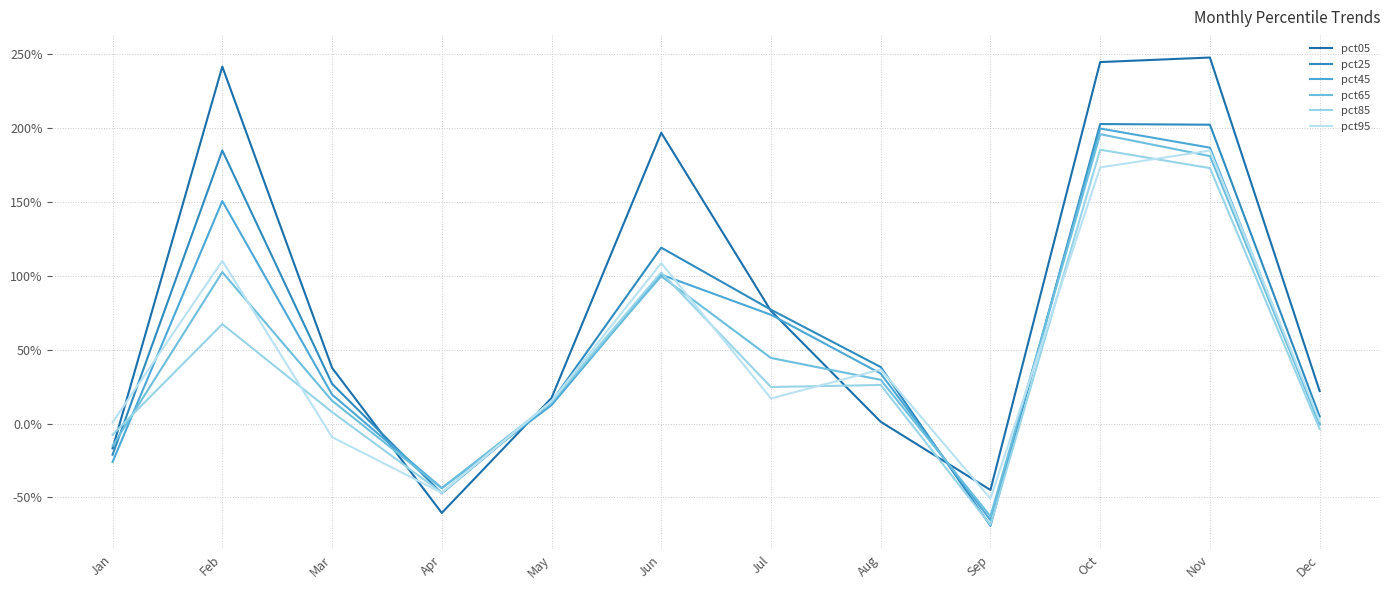

The value of pct65 at Aug is 0.3. True or false?

True